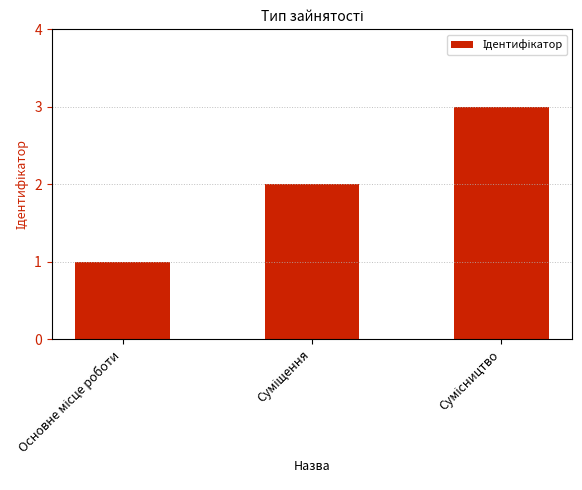

What is the sum of all values?

6